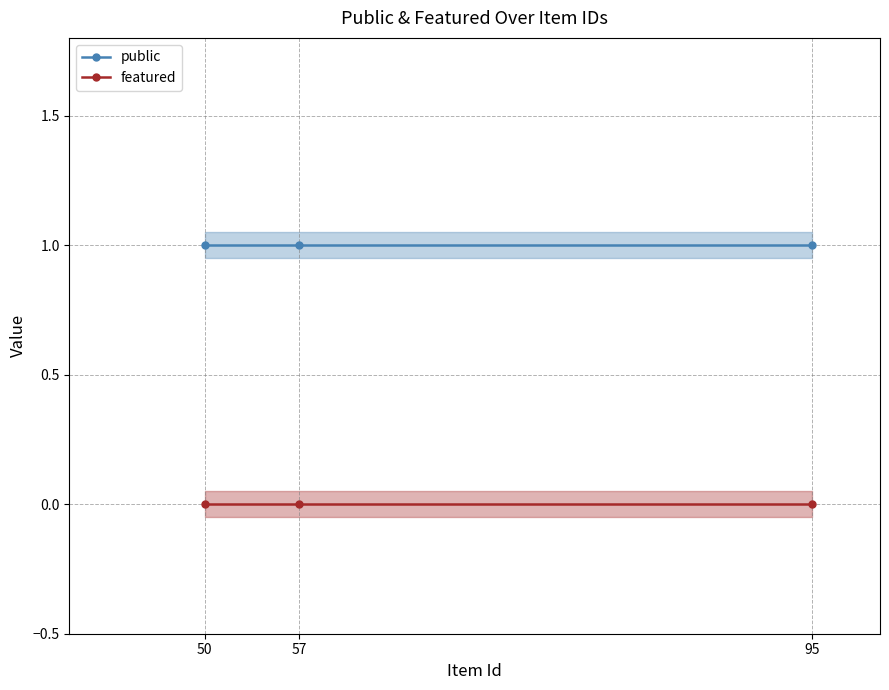

Reading left to right, transcribe all the data shown in this chart.

public: 1	1	1
featured: 0	0	0